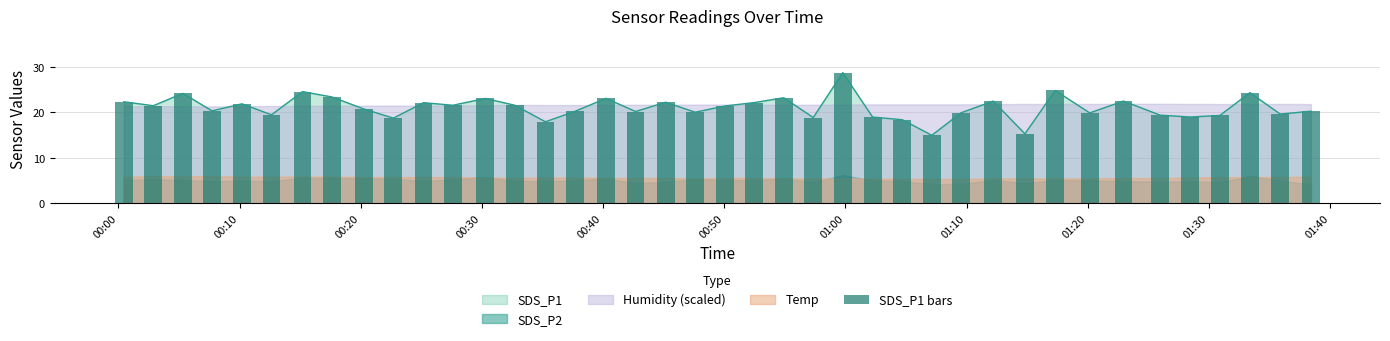

What is the lowest value of the SDS_P1 series?

15.0